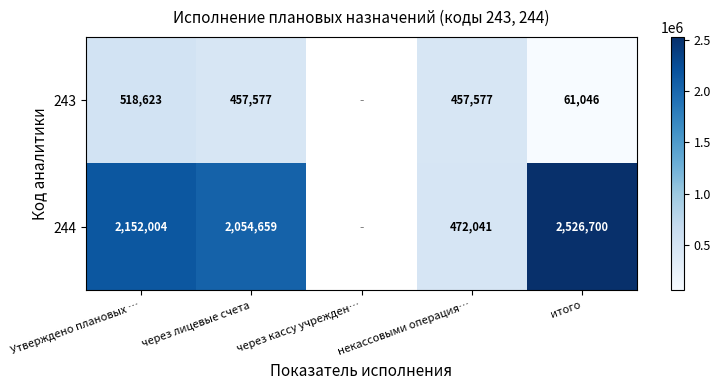

What is the total value across all series at некассовыми операция…?

929618.1